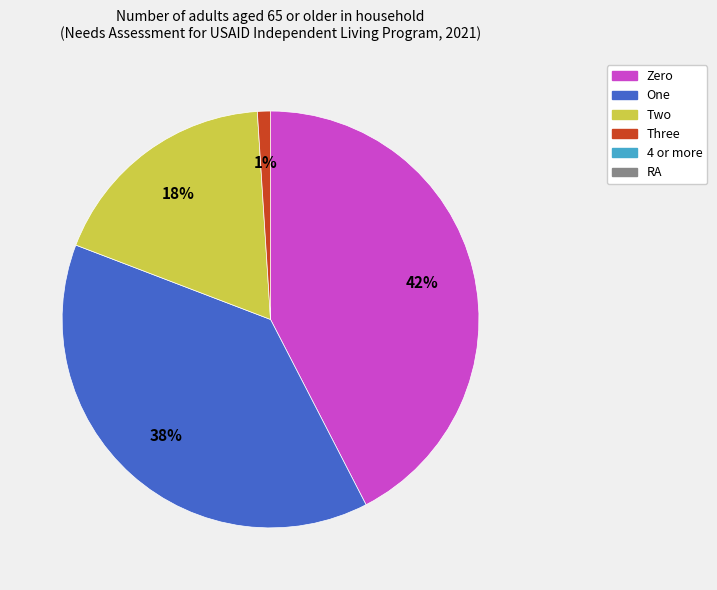

To the nearest percent, what is the average slice percentage?

25%